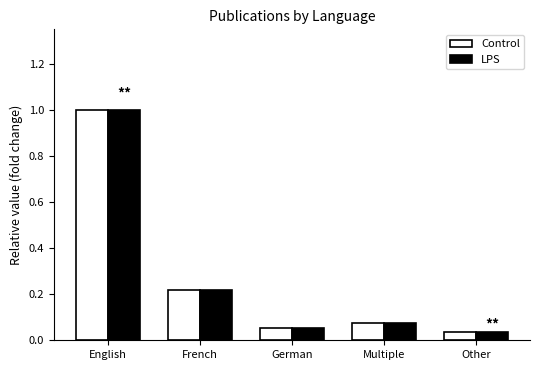

List the labels in order of LPS value, largest first.

English, French, Multiple, German, Other